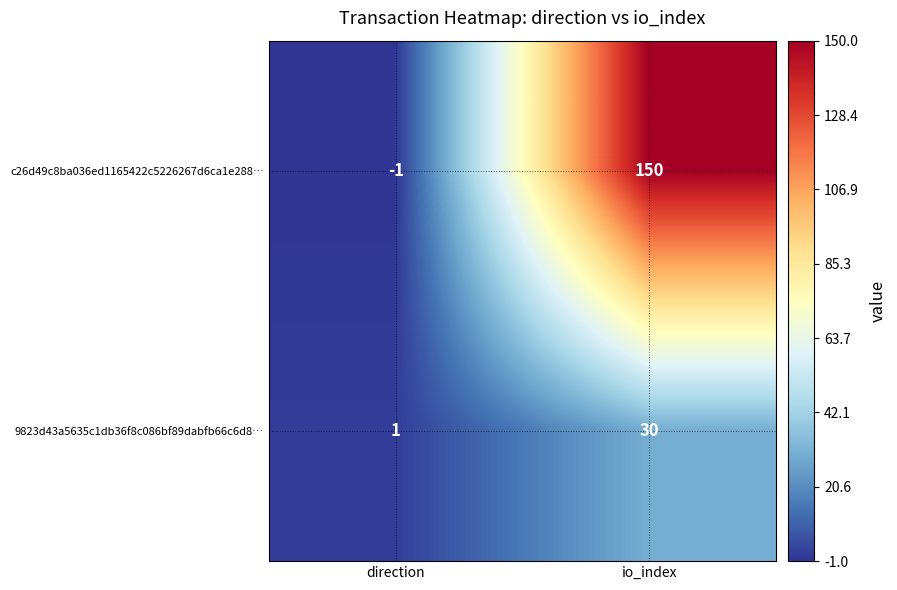

At which category is the sum across all series the highest?

io_index